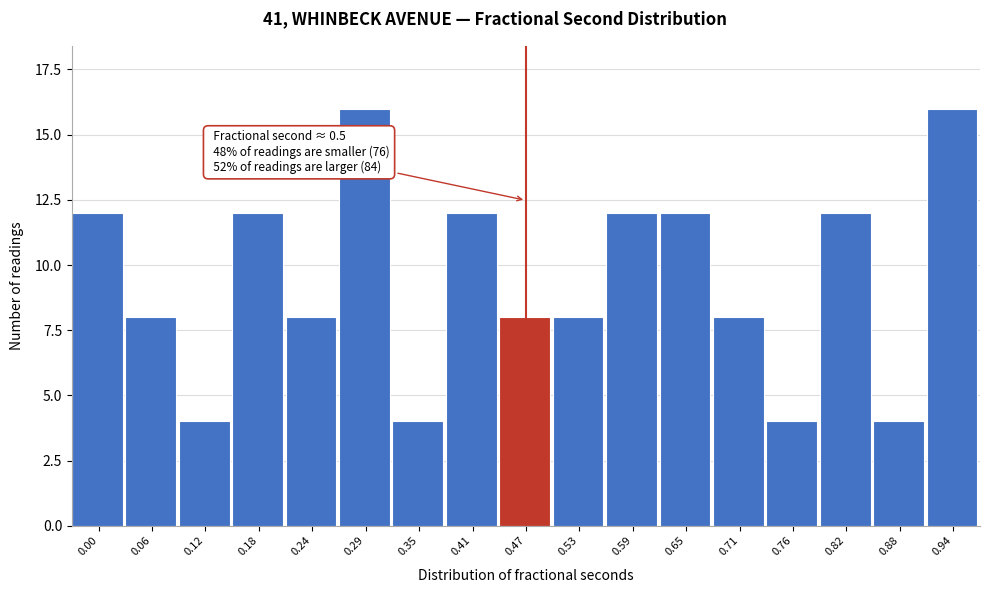

Reading left to right, extract all data points from this chart.

0.00=12	0.06=8	0.12=4	0.18=12	0.24=8	0.29=16	0.35=4	0.41=12	0.47=8	0.53=8	0.59=12	0.65=12	0.71=8	0.76=4	0.82=12	0.88=4	0.94=16